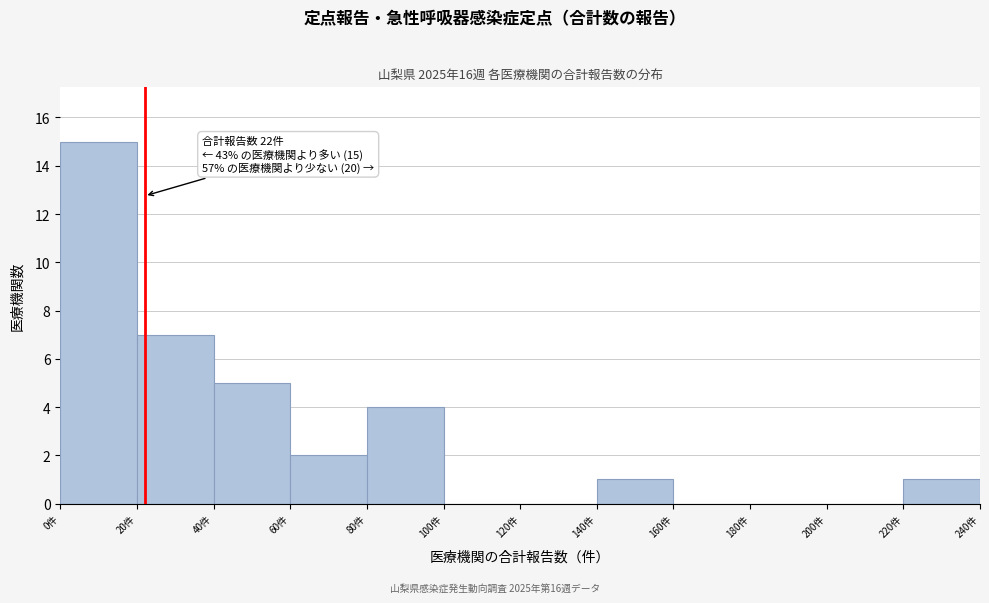

Which range on the x-axis has the tallest bar?

0 to 20